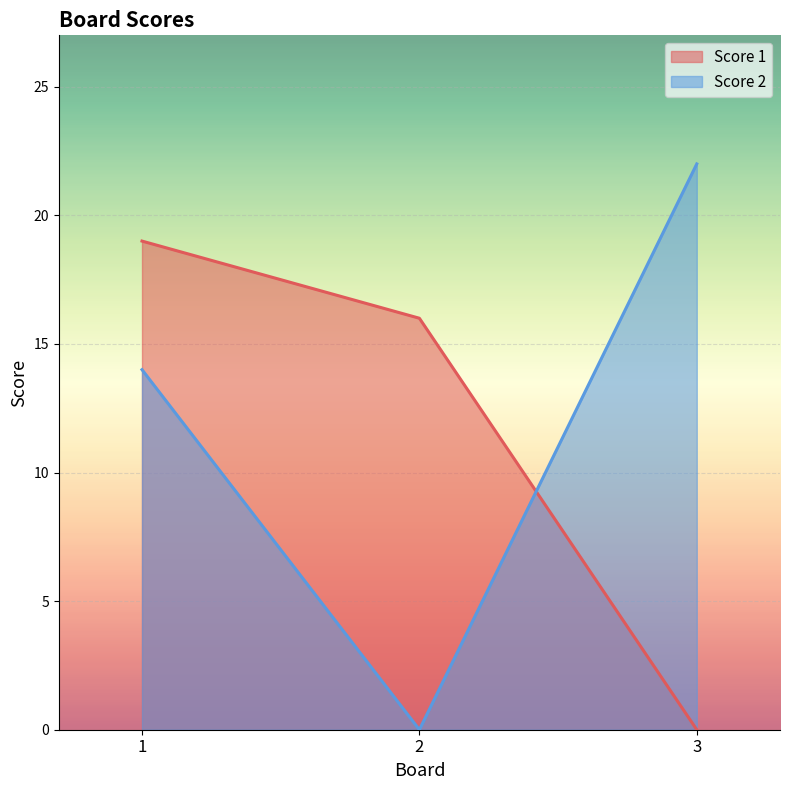

Is the value of Score 2 at 2 greater than the value of Score 1 at 3?

No